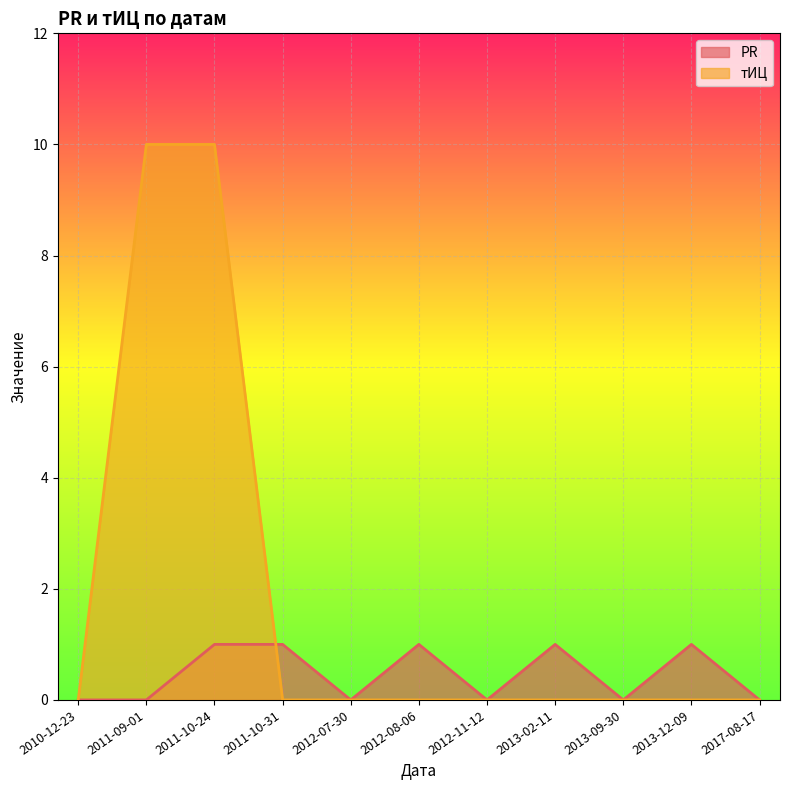

Which series changed the most between 2011-10-31 and 2013-12-09?

PR